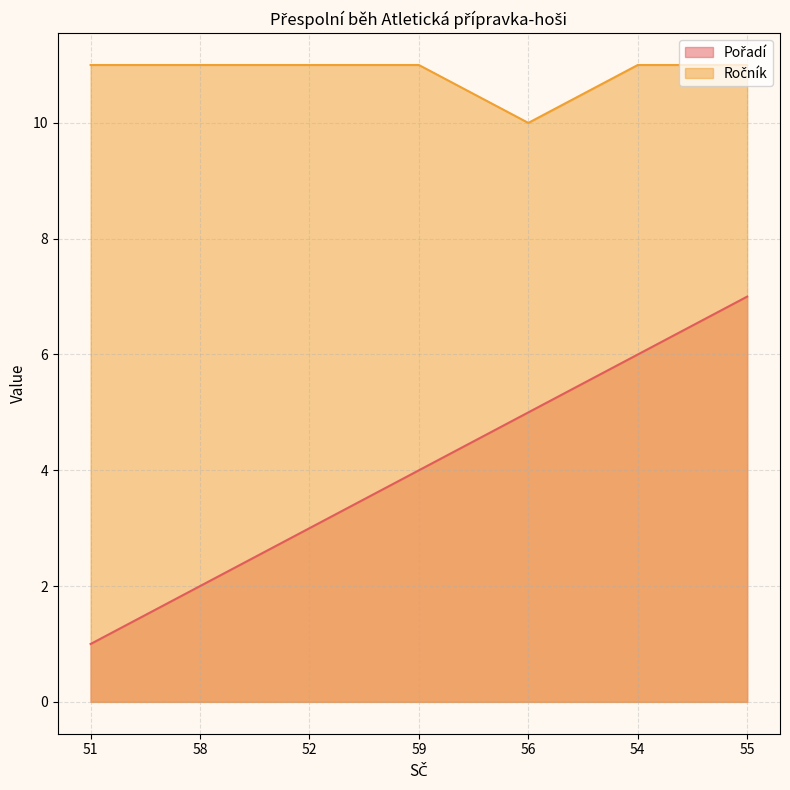

What is the spread (max minus min) of values at 51?

10